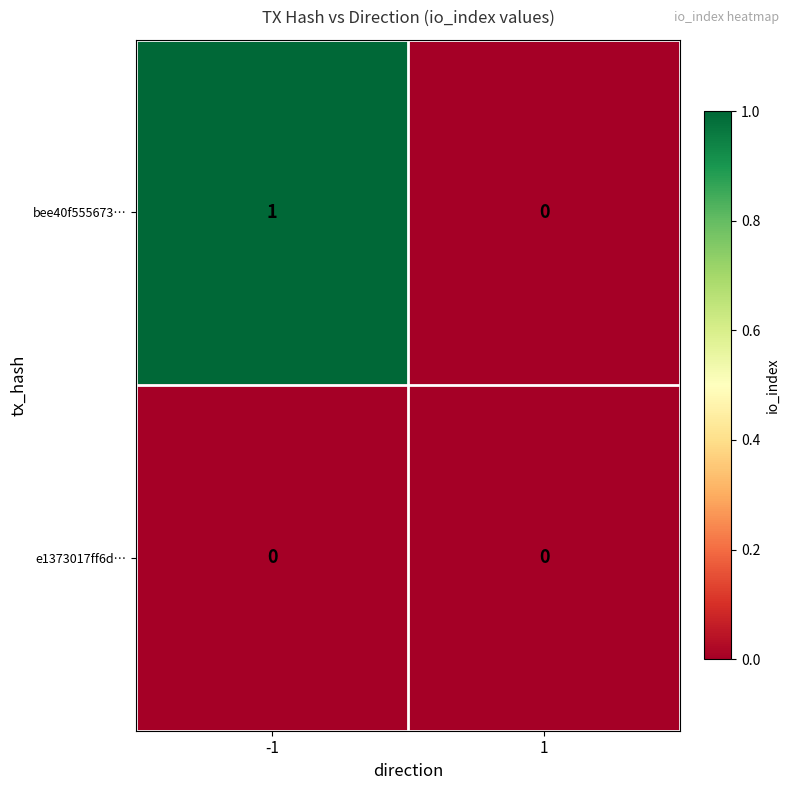

The bee40f555673… series shows 1 at -1. True or false?

True